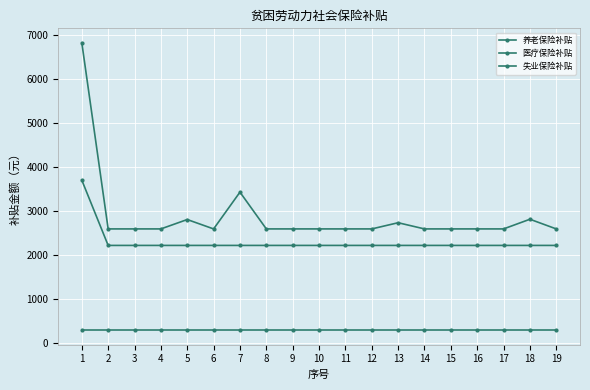

How many series are shown in this chart?

3